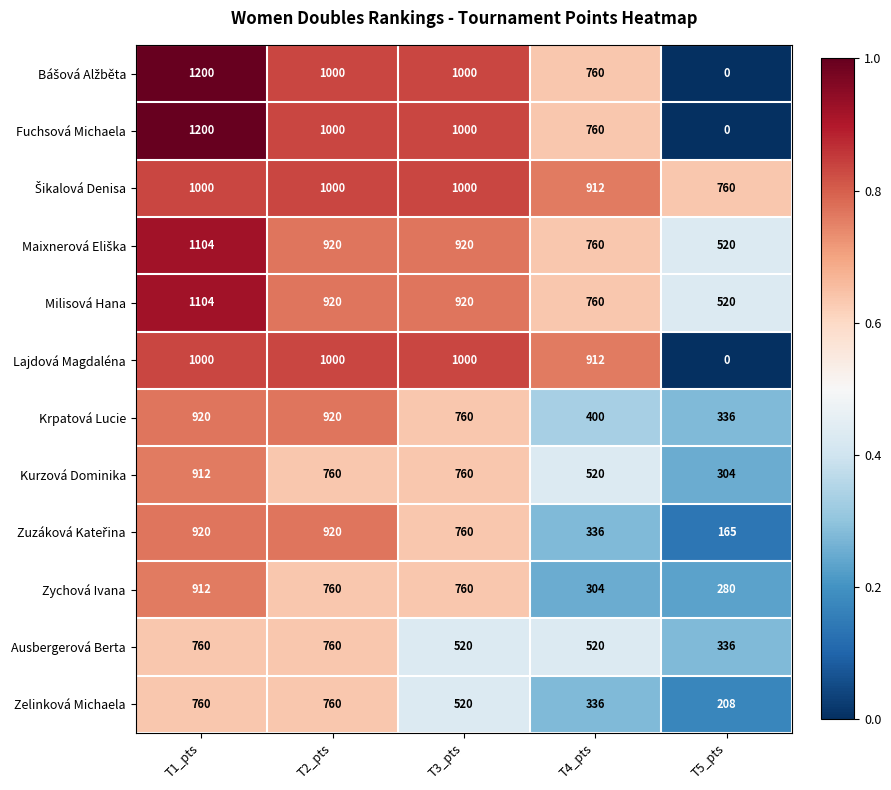

Where is Krpatová Lucie nearest to the value 628?

T3_pts